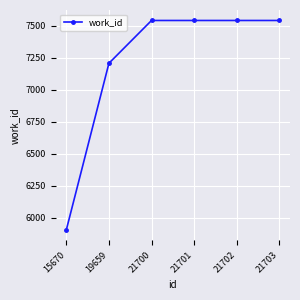

True or false: the data has more than 2 interior local peaks.

False